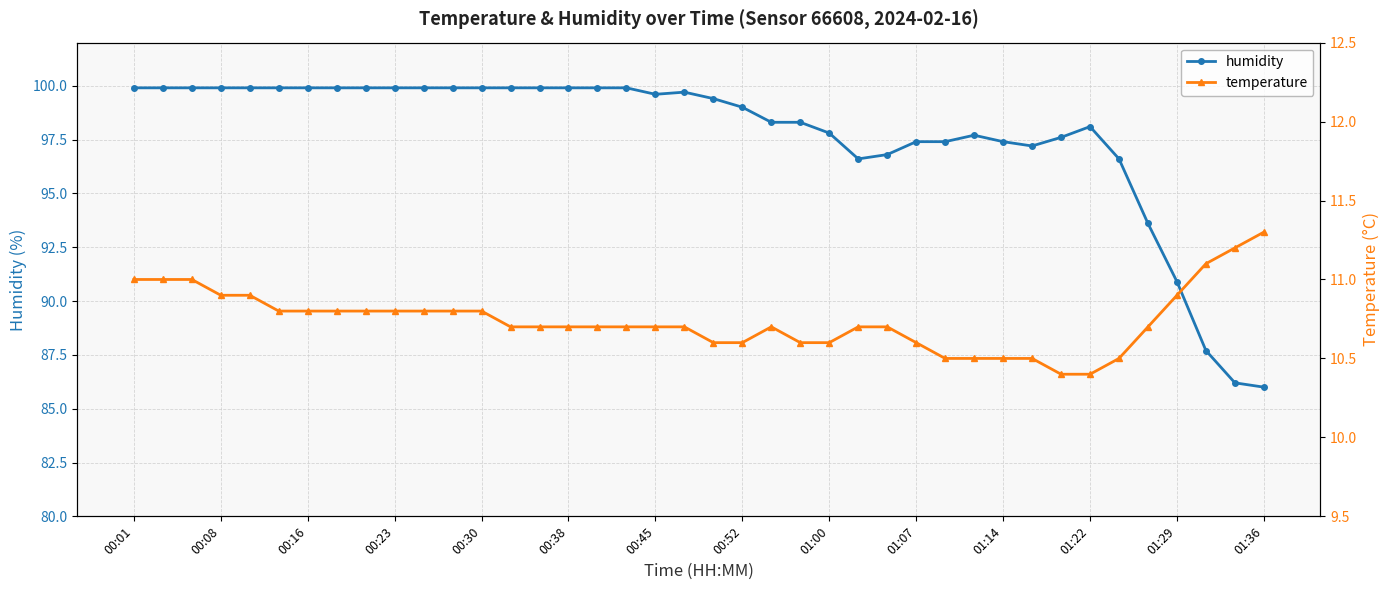

At which label does humidity first exceed 99?

00:01